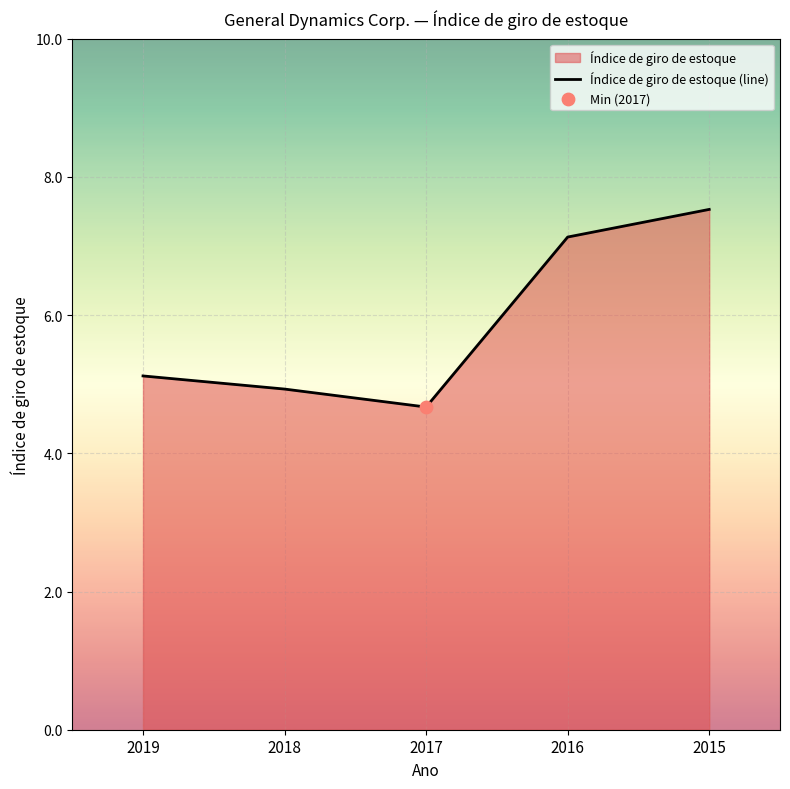

What is the ratio of the value at 2015 to the value at 2019?

1.5